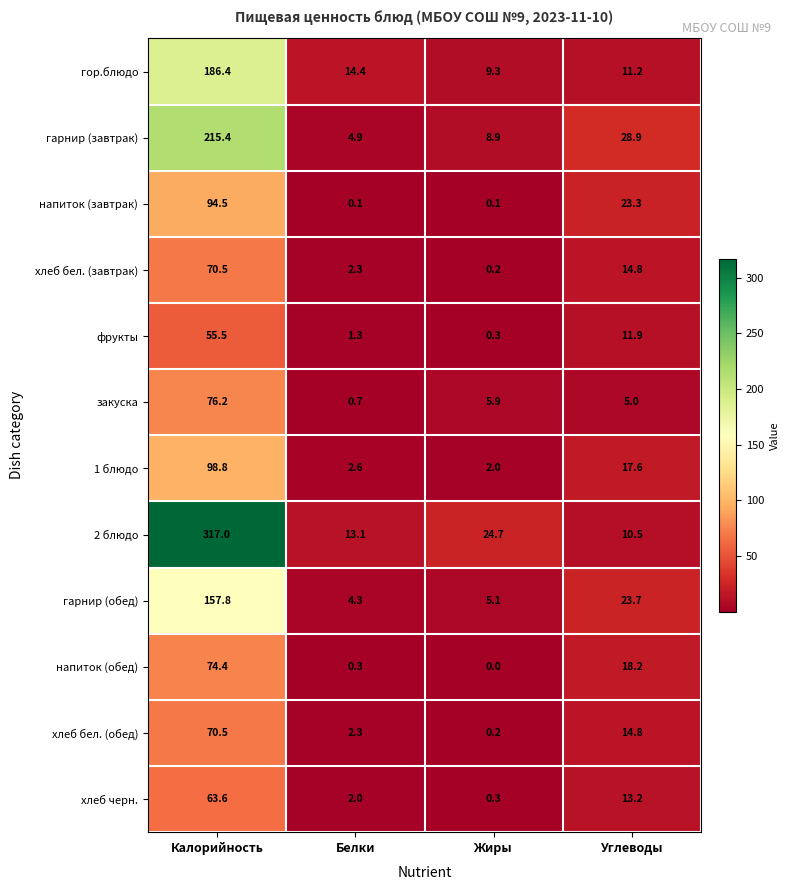

What is the sum of the закуска values at Калорийность and Углеводы?

81.2